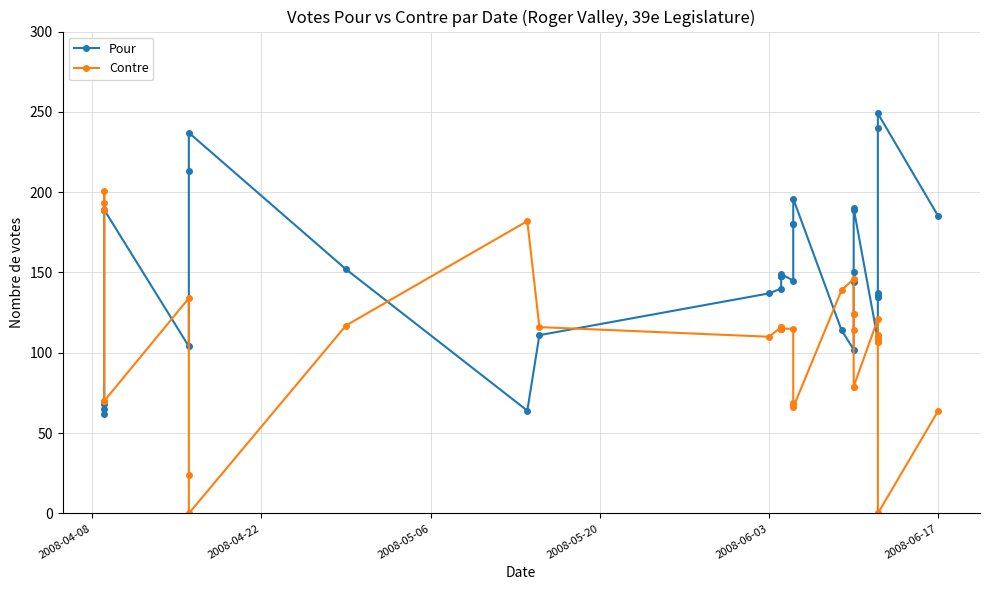

Does the chart display data point markers on the line(s)?

Yes